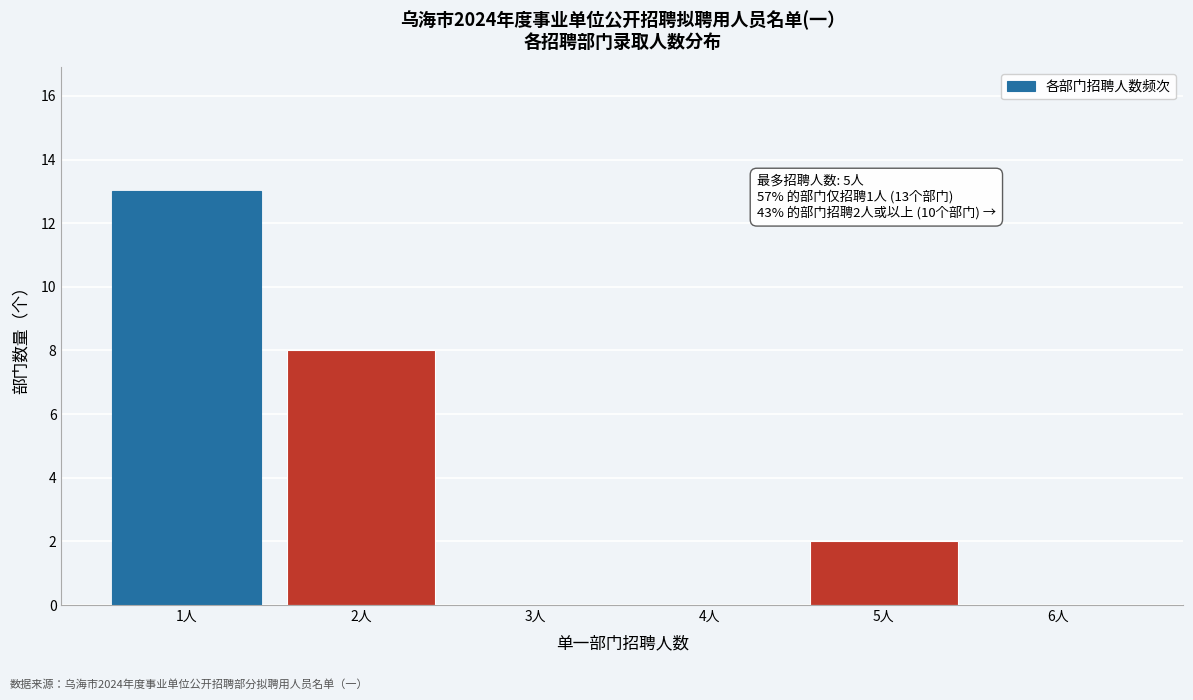

Reading left to right, what are all the values shown in this chart?

1人=13	2人=8	3人=0	4人=0	5人=2	6人=0